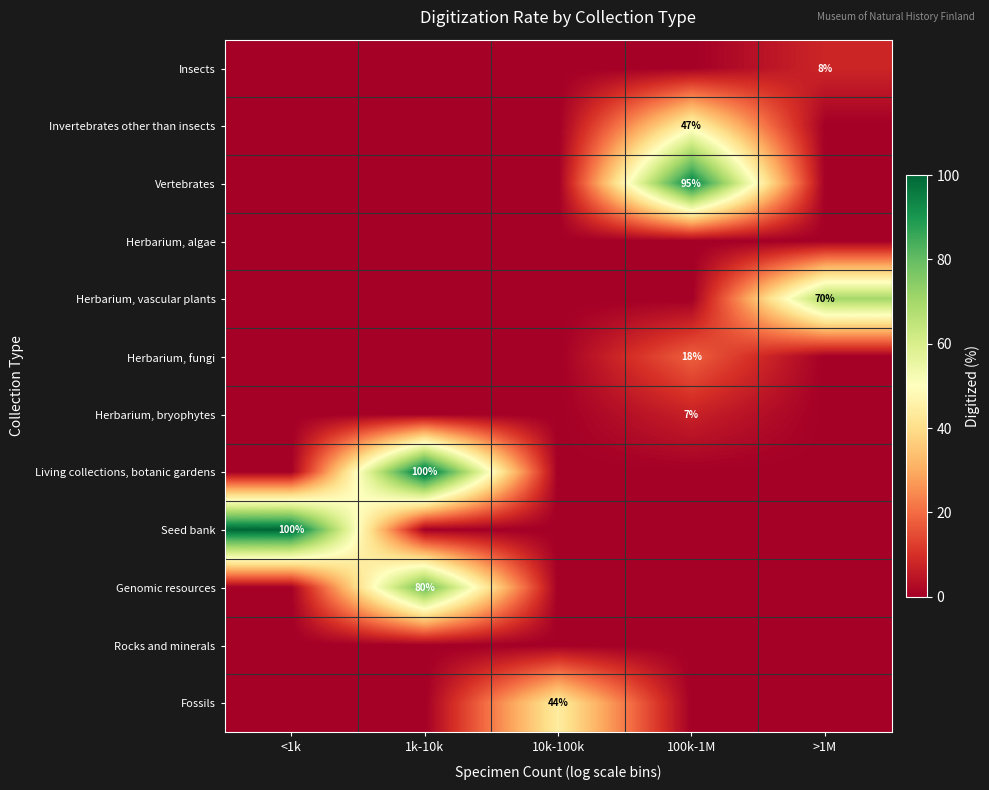

True or false: Living collections, botanic gardens has a value of 155 at 1k-10k.

False